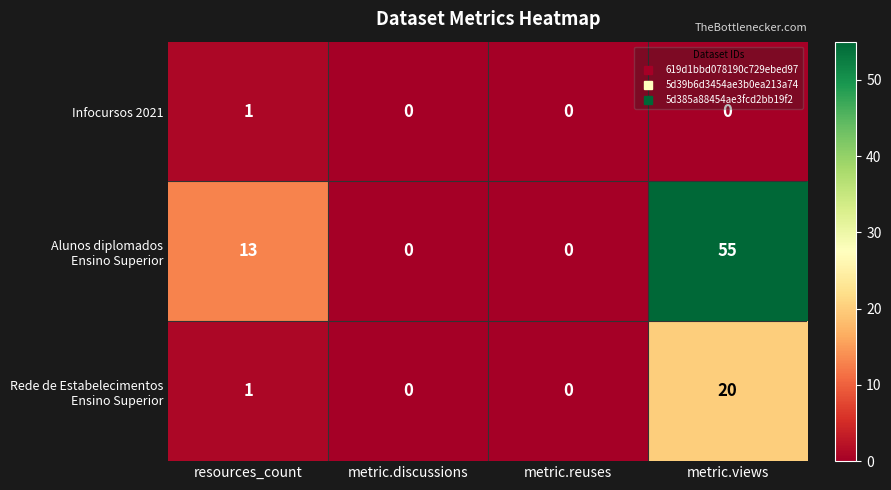

How many series are shown in this chart?

3